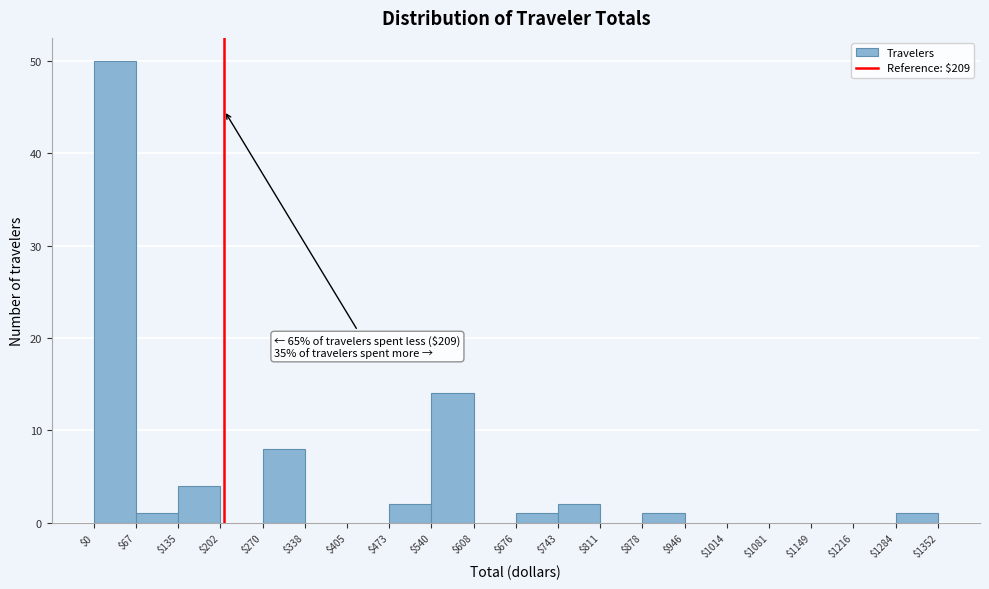

Over which range of the x-axis is the bar tallest?

$0 to $67